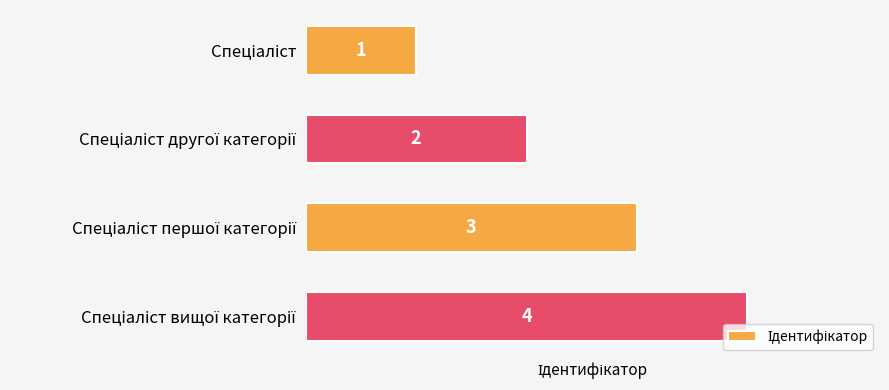

Count the values in the range 2 to 4.

3